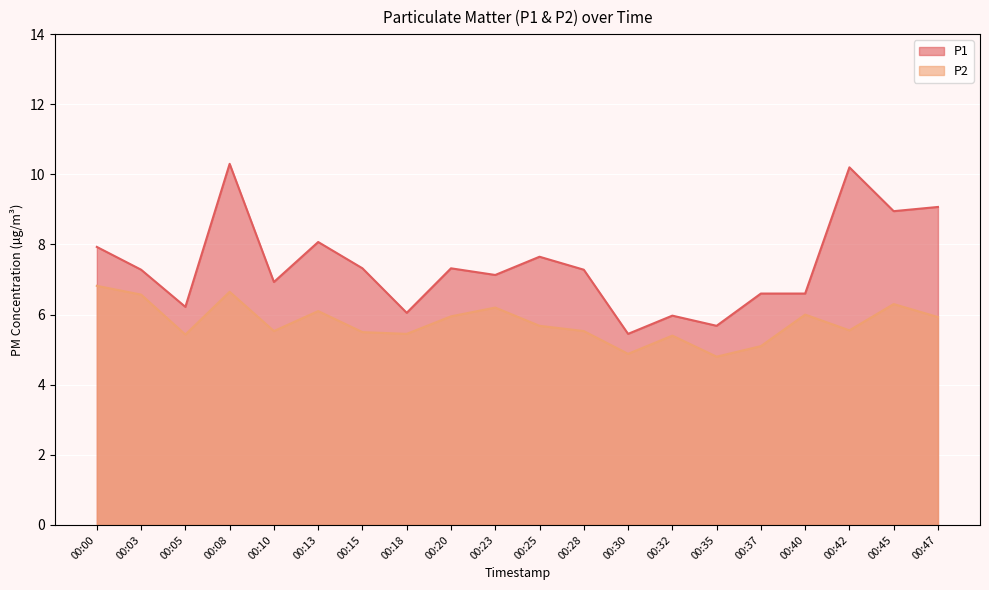

Which series has the largest total across all categories?

P1